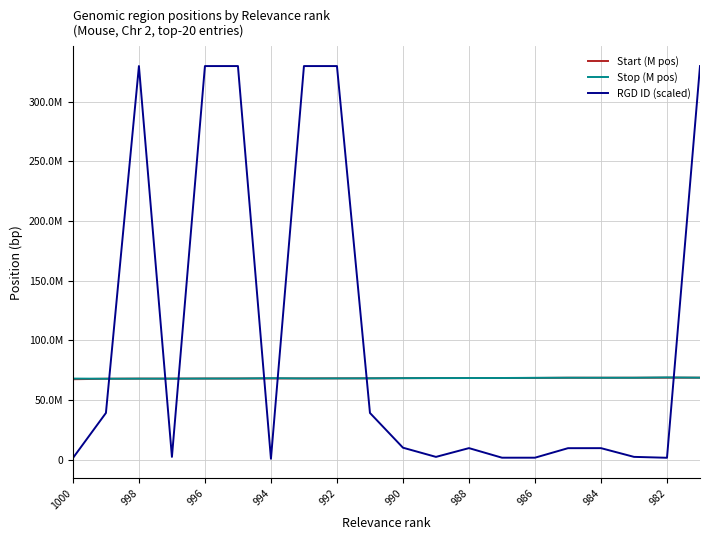

Is it true that Stop (M pos) equals 91284792 at 984?

False